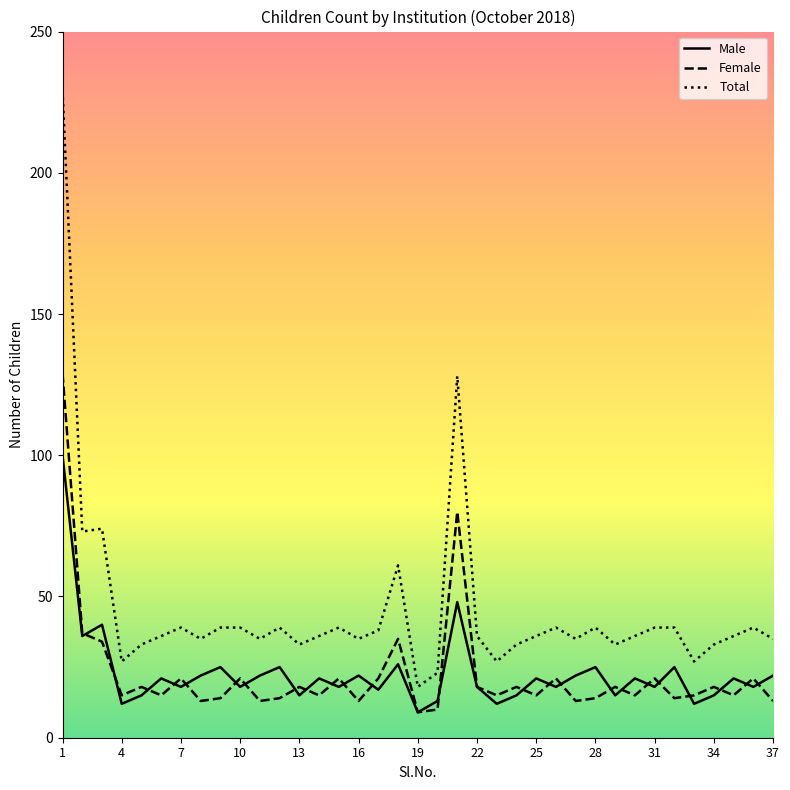

What is the lowest value of the Female series?

9